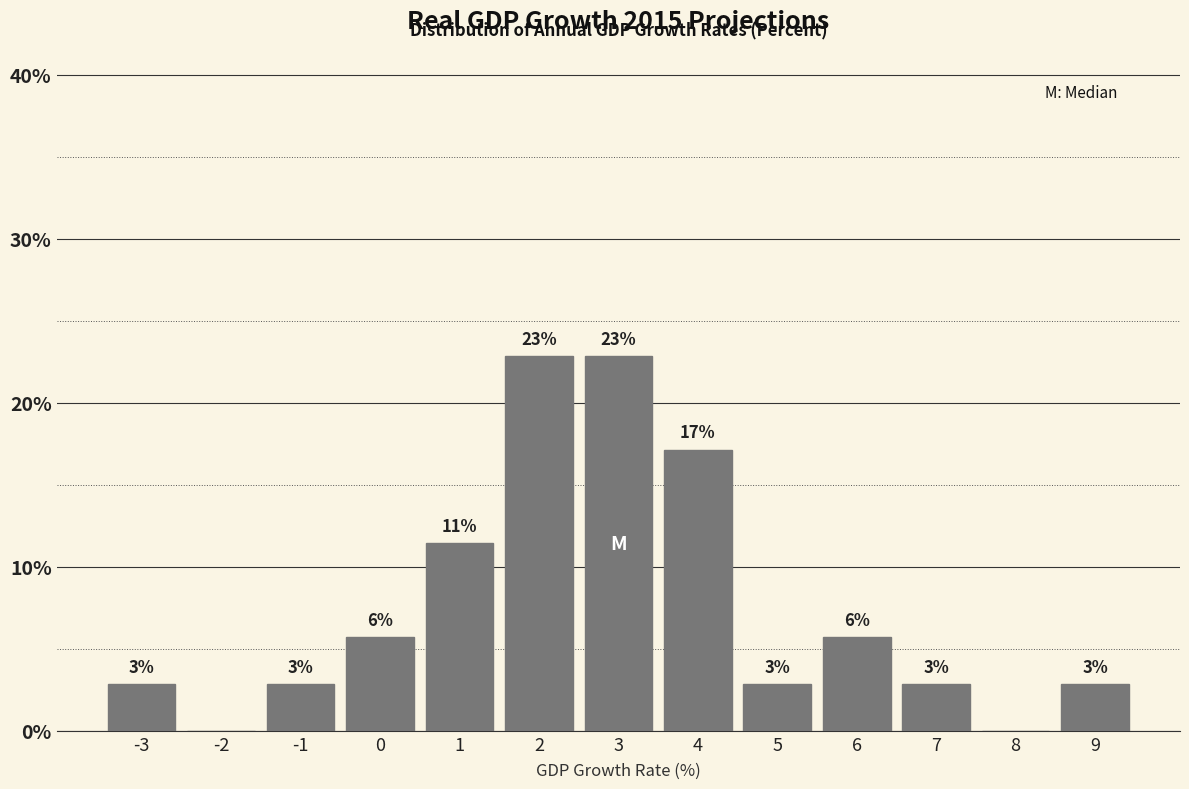

Are the bars horizontal?

No